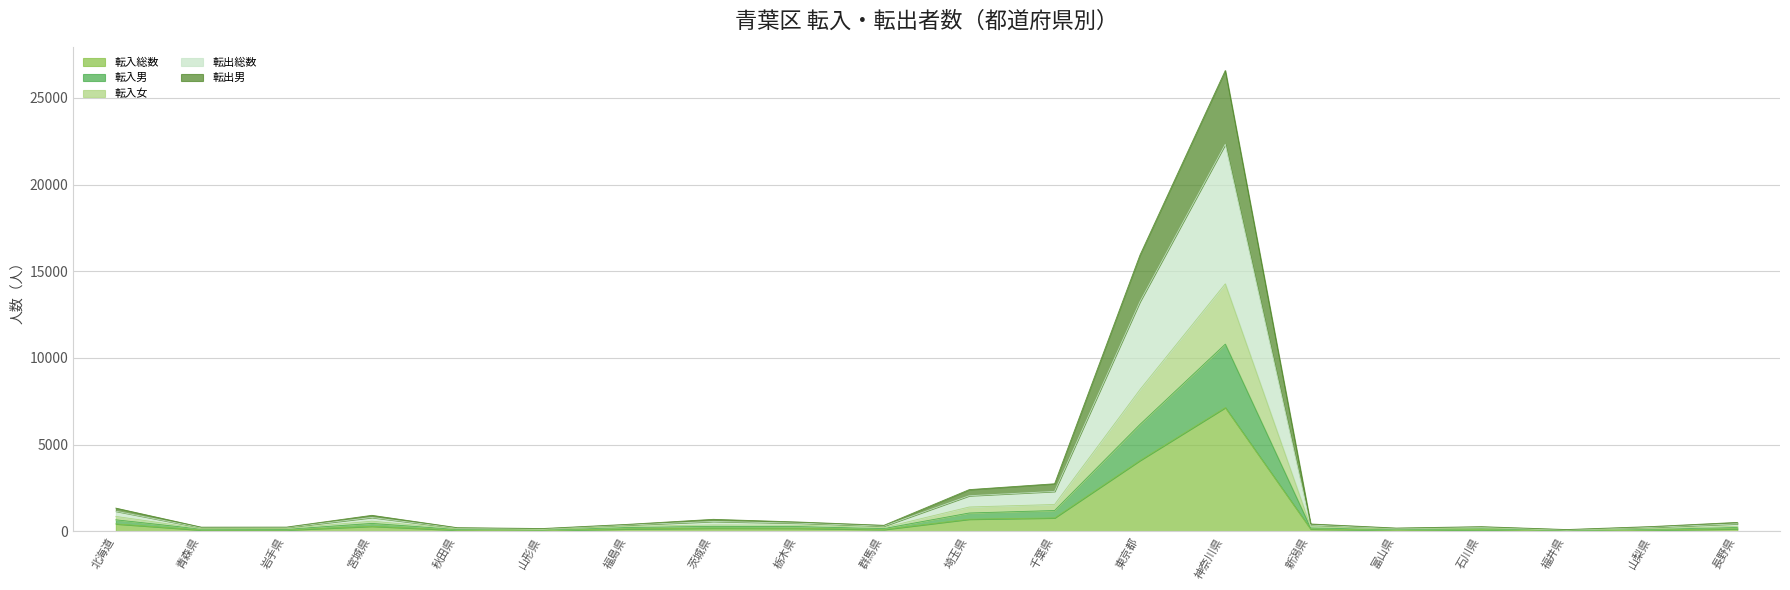

How many interior local valleys does the 転入総数 series have?

5